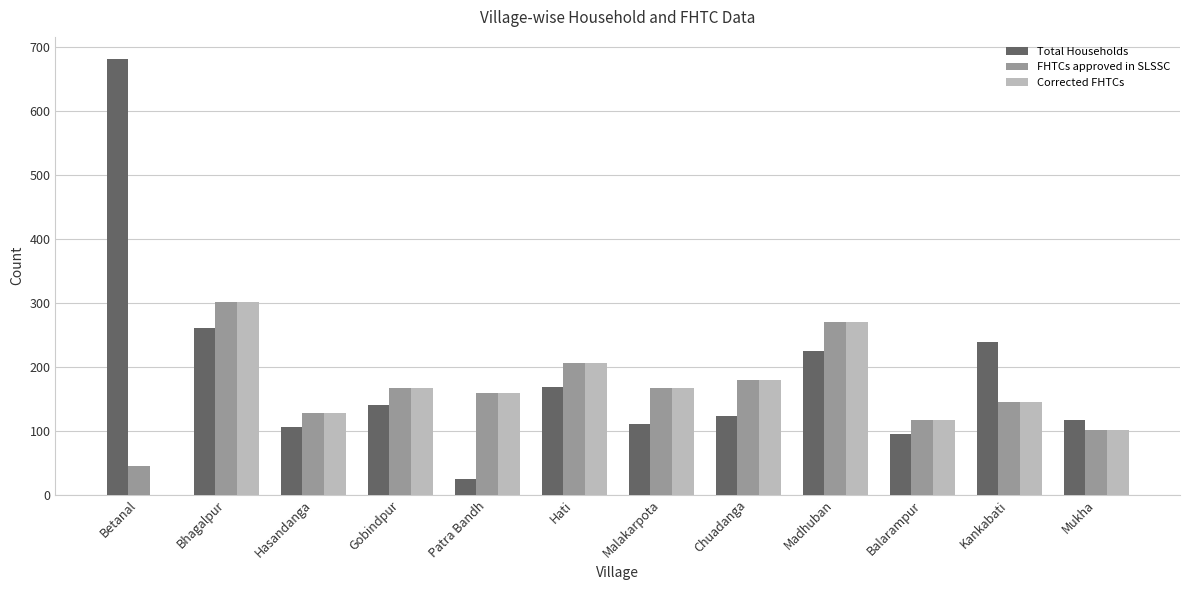

Which category has the highest value in the Total Households series?

Betanal